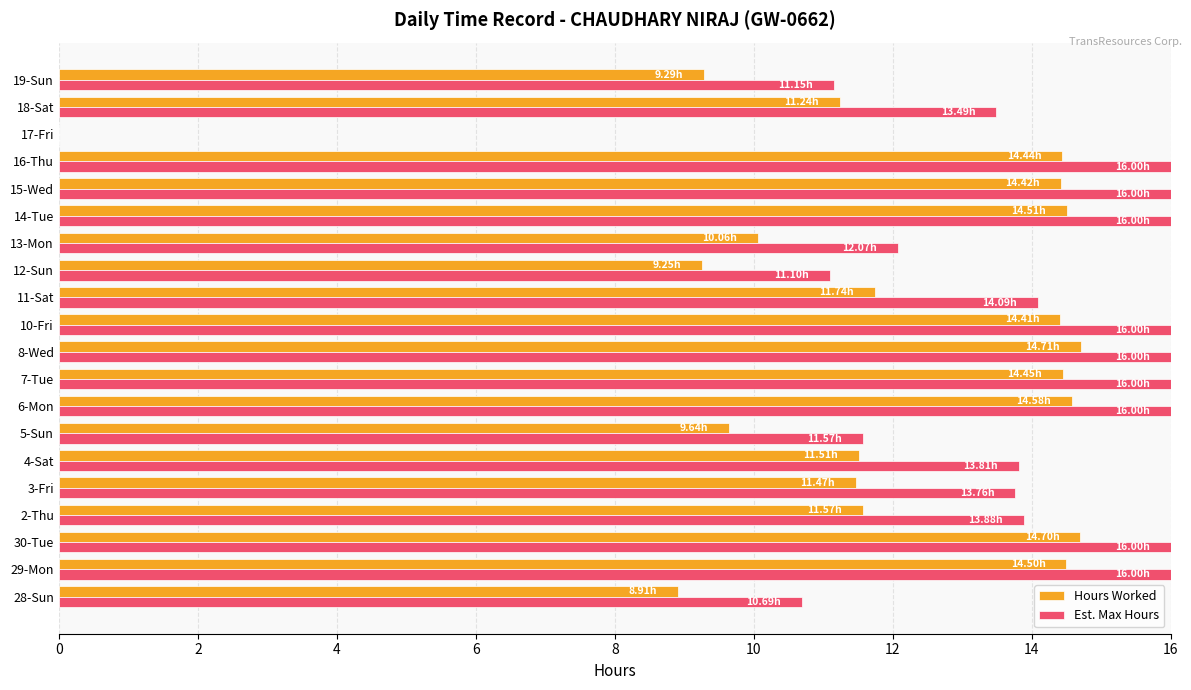

Which series changed the most between 8-Wed and 12-Sun?

Hours Worked